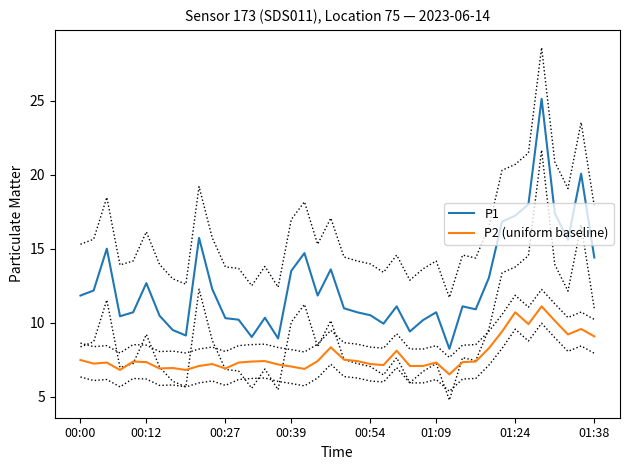

Rank the series at 25 from lowest to highest value.

P2 (uniform baseline), P1